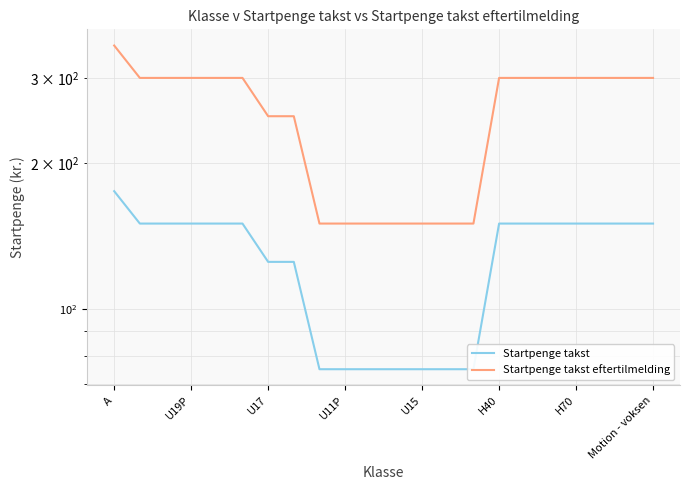

What is the total value across all series at H40?

450